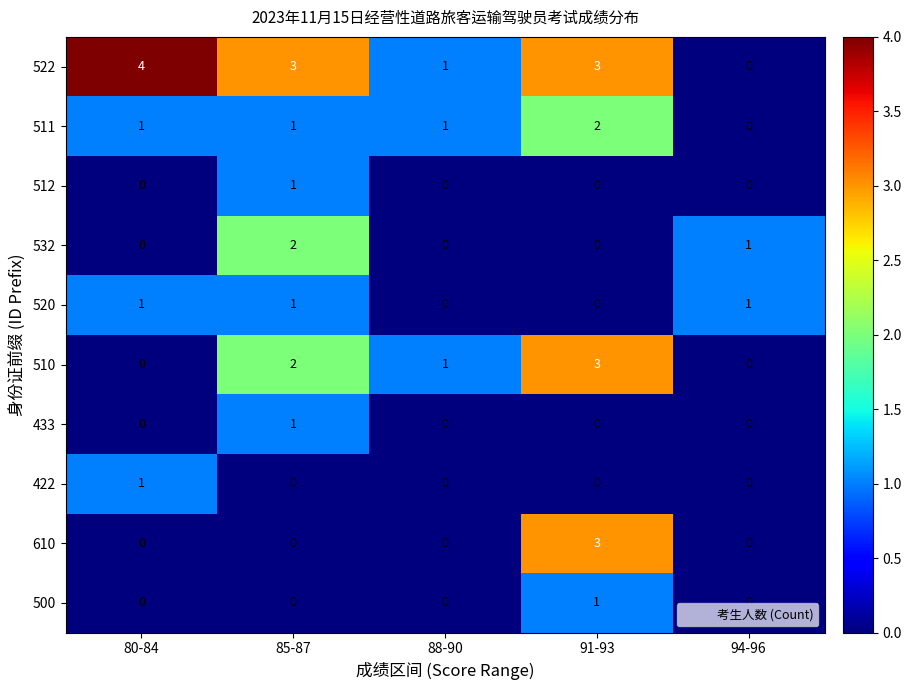

Between 88-90 and 91-93, which series saw the biggest shift?

610